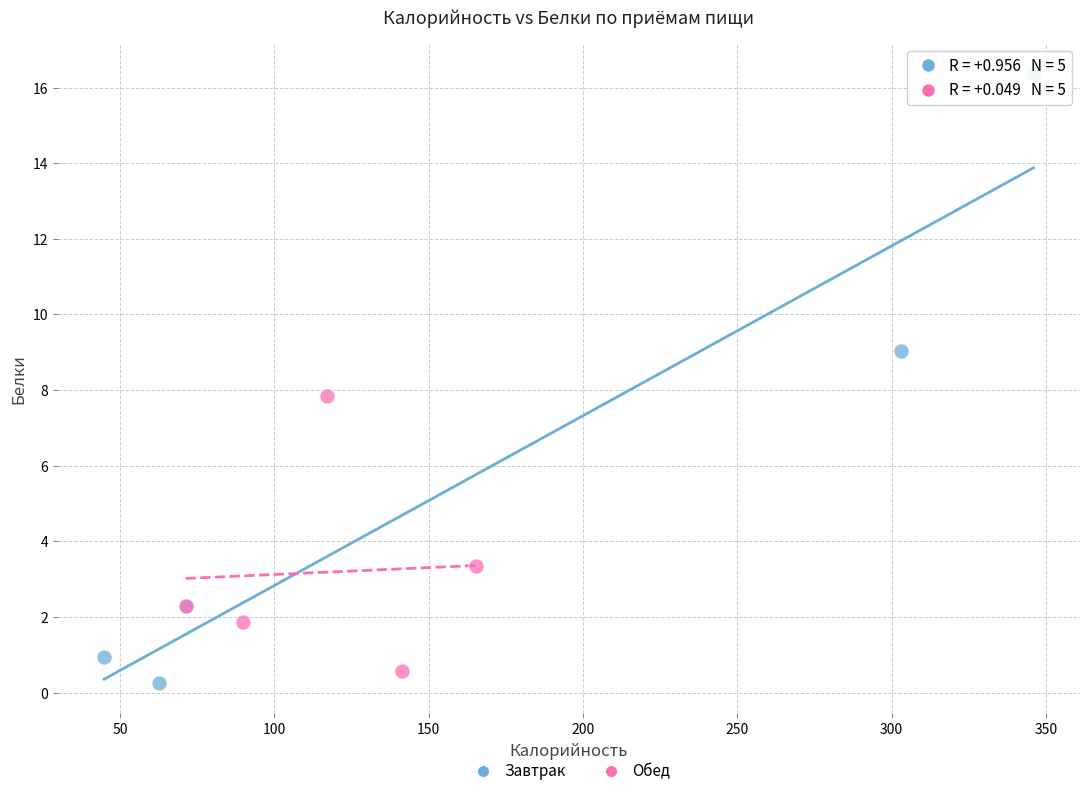

Which series contains the lowest Y value?

Завтрак